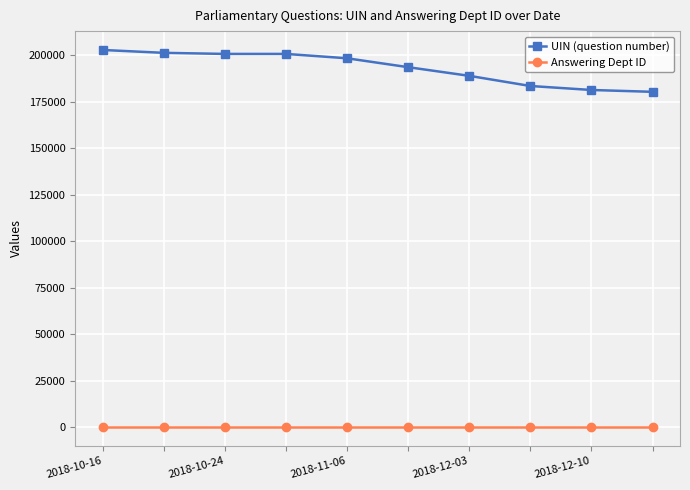

List the series in order of their overall mean, lowest first.

Answering Dept ID, UIN (question number)